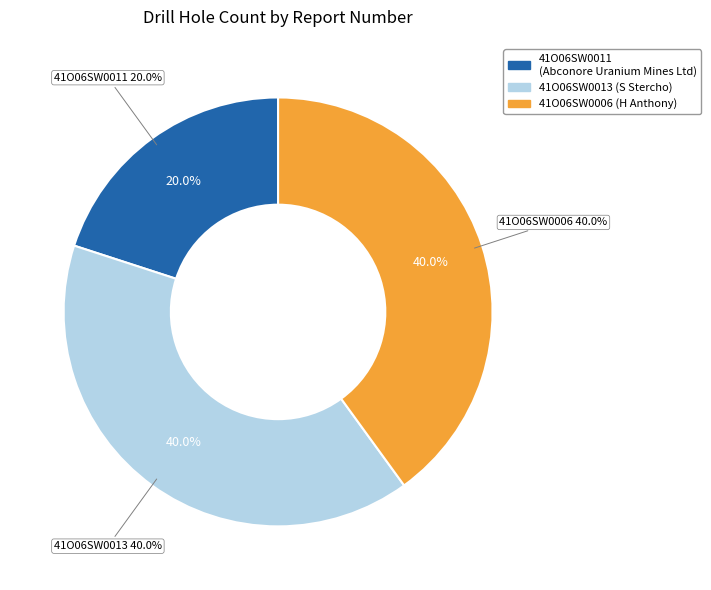

Is it true that 41O06SW0011 is 34% of the pie?

False